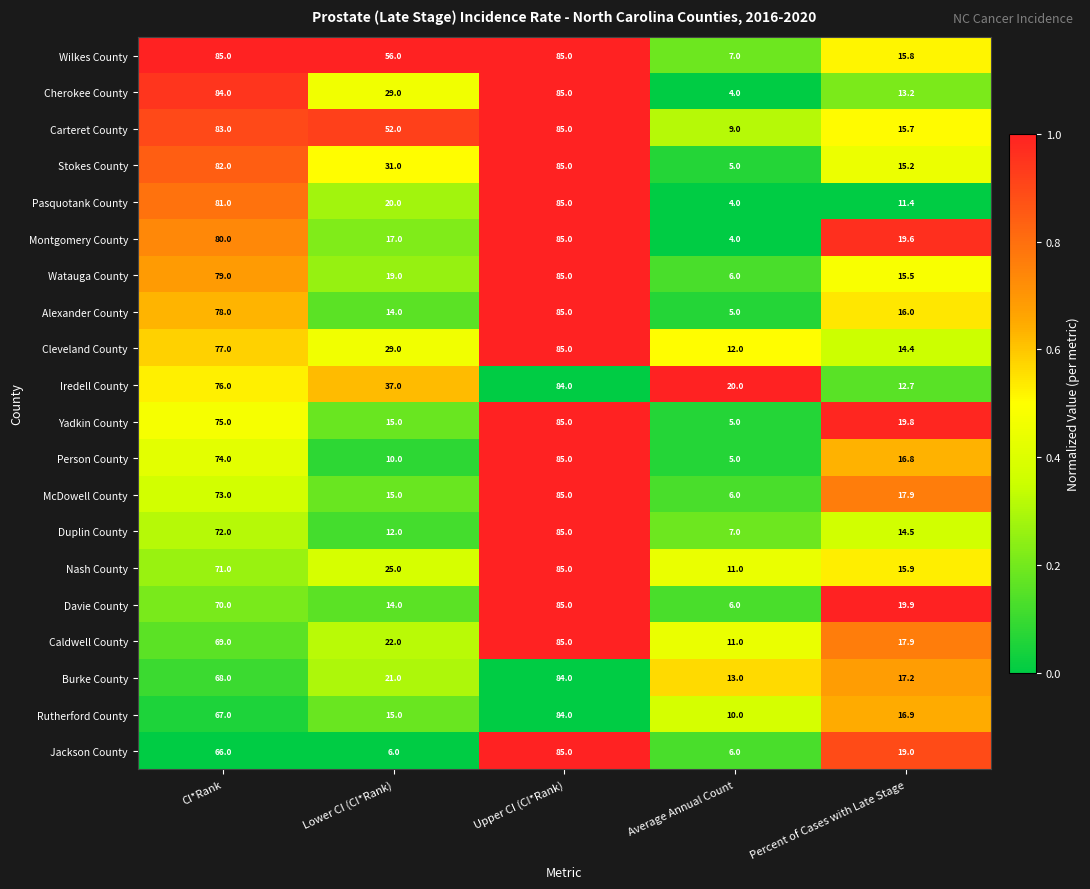

What is the sum of all Stokes County values?

218.2